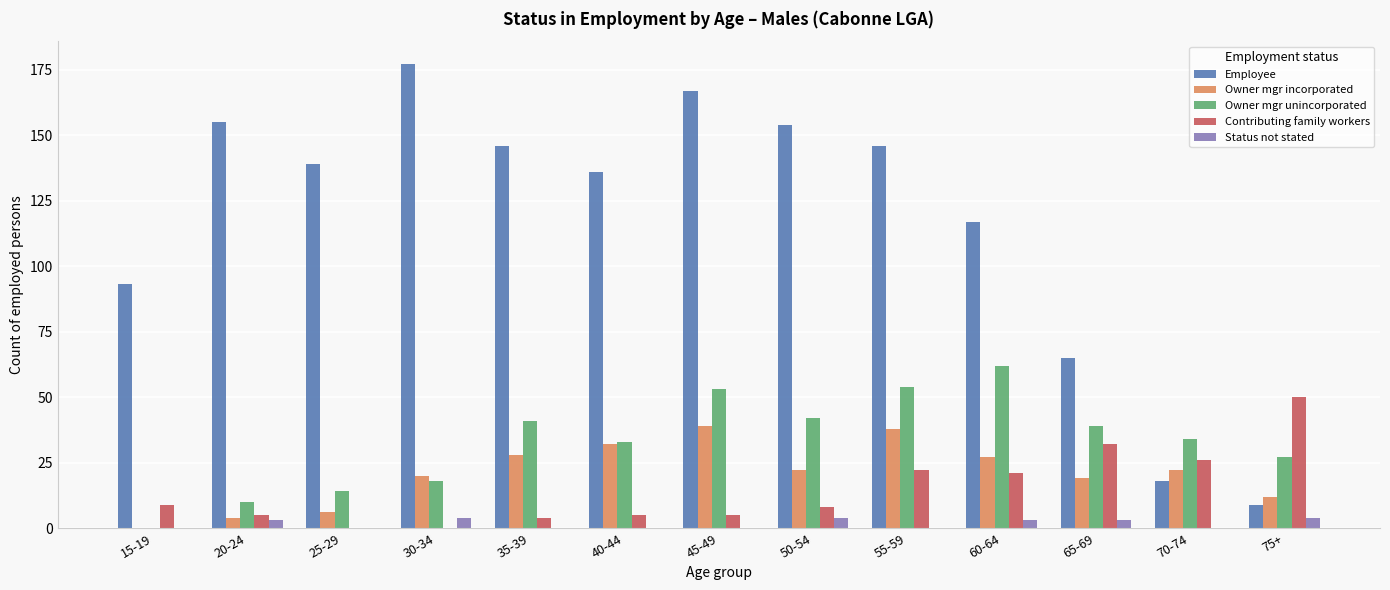

What are all the series names shown in the legend?

Employee, Owner mgr incorporated, Owner mgr unincorporated, Contributing family workers, Status not stated